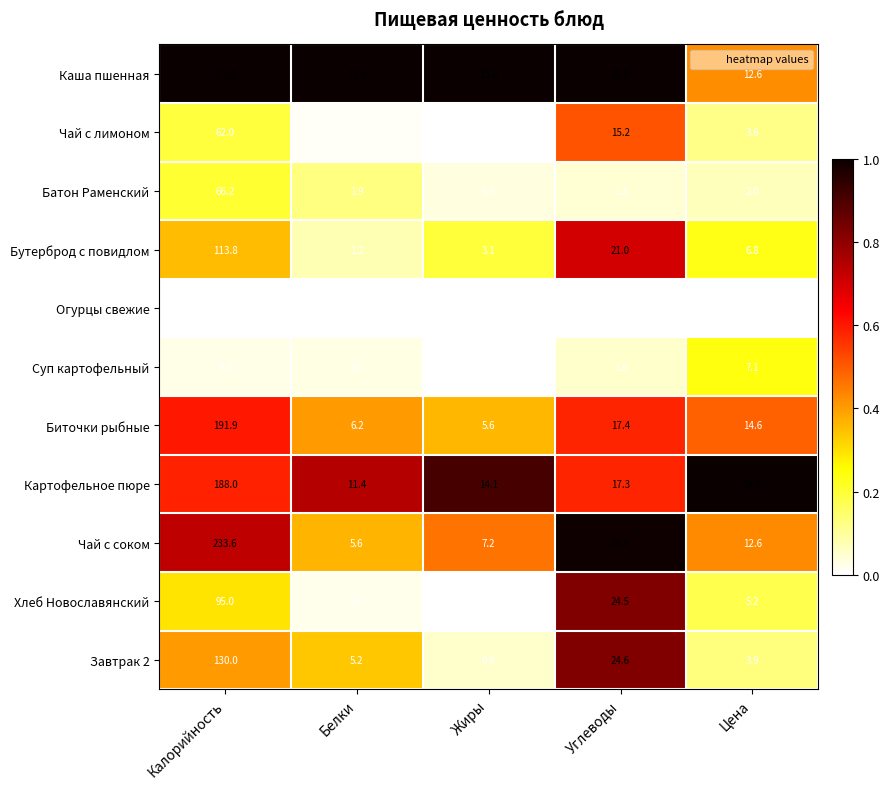

The Чай с лимоном series shows 62.0 at Калорийность. True or false?

True